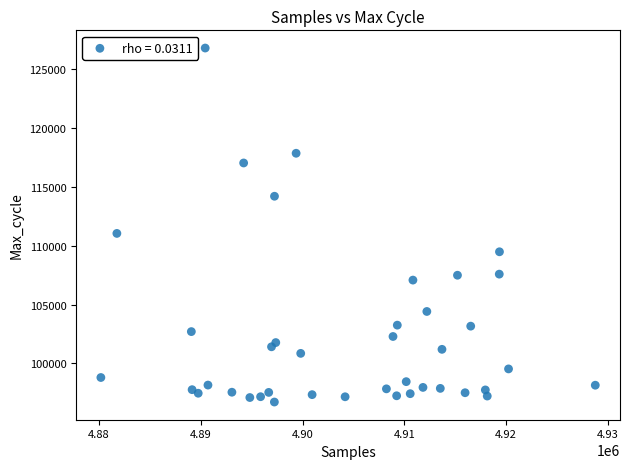

What is the range of Y values (max minus min)?

30050